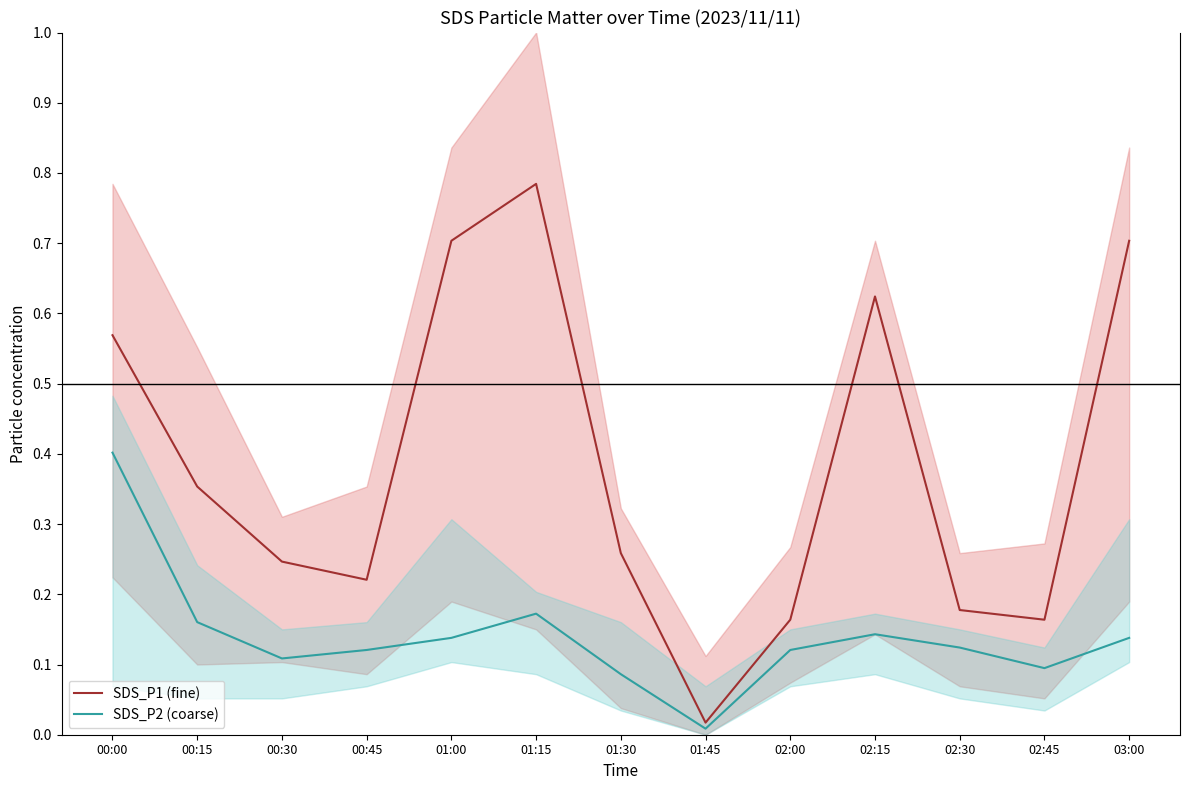

Reading left to right, what are all the values shown in this chart?

SDS_P1 (fine): 0.6	0.4	0.2	0.2	0.7	0.8	0.3	0.0	0.2	0.6	0.2	0.2	0.7
SDS_P2 (coarse): 0.4	0.2	0.1	0.1	0.1	0.2	0.1	0.0	0.1	0.1	0.1	0.1	0.1